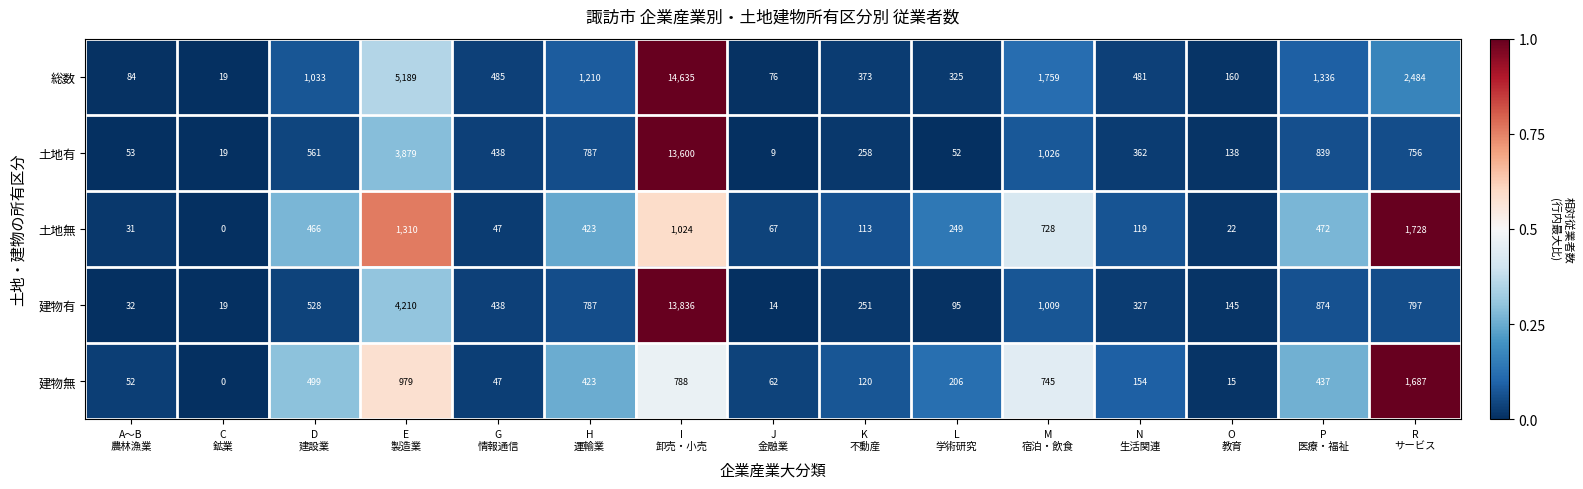

What is the average value of the 総数 series?

1977